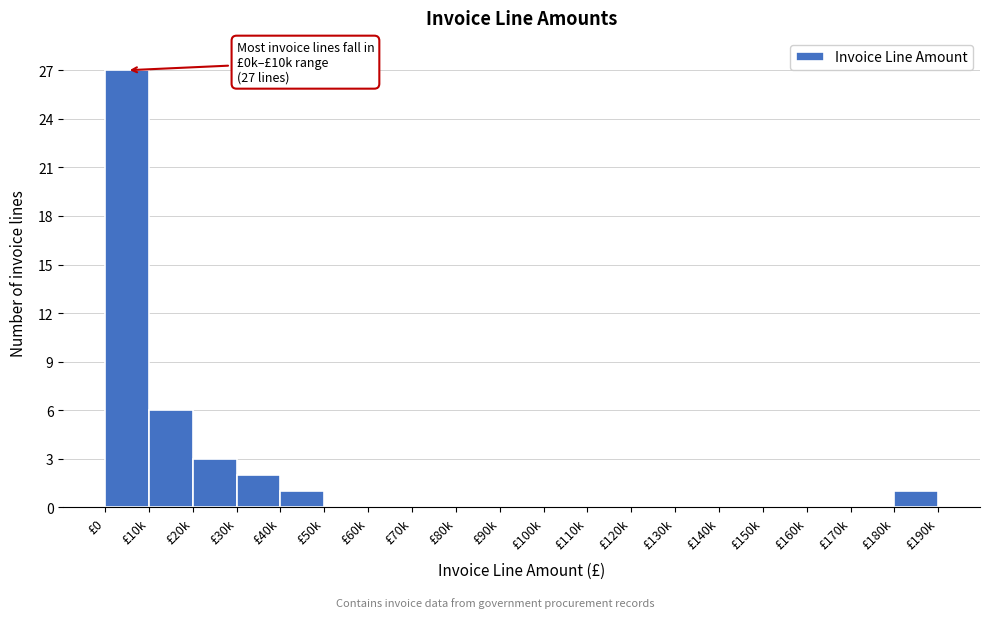

Reading right to left, what are all the values shown in this chart?

£180k=1	£170k=0	£160k=0	£150k=0	£140k=0	£130k=0	£120k=0	£110k=0	£100k=0	£90k=0	£80k=0	£70k=0	£60k=0	£50k=0	£40k=1	£30k=2	£20k=3	£10k=6	£0=27